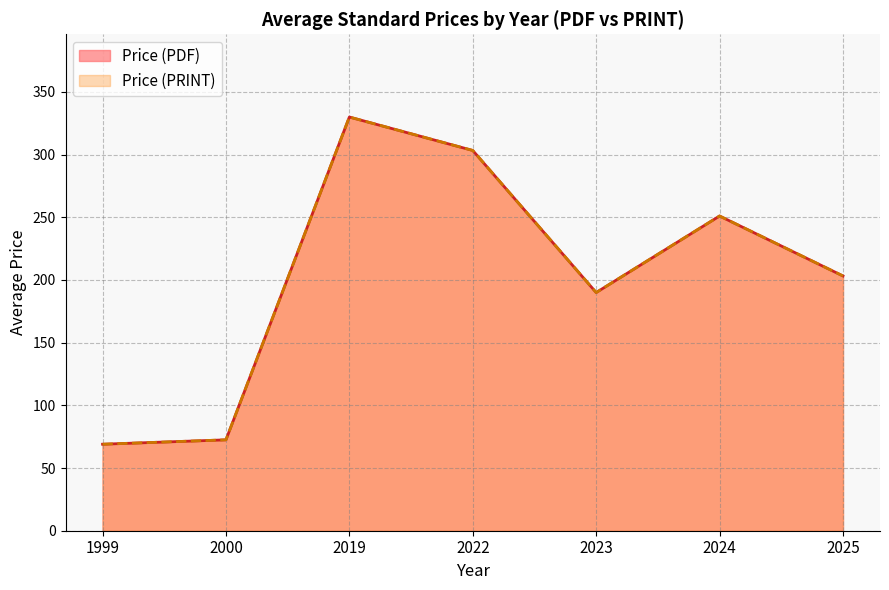

Is the value of Price (PDF) at 2024 greater than the value of Price (PRINT) at 2023?

Yes